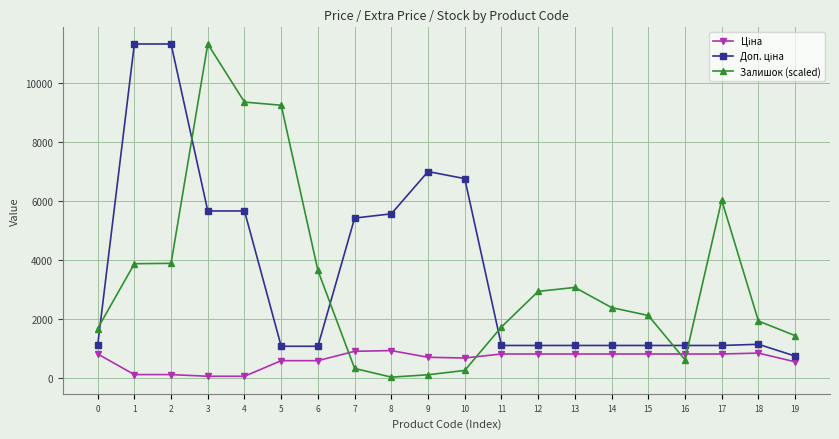

What is the difference between the maximum and minimum values in the Залишок (scaled) series?

11307.2